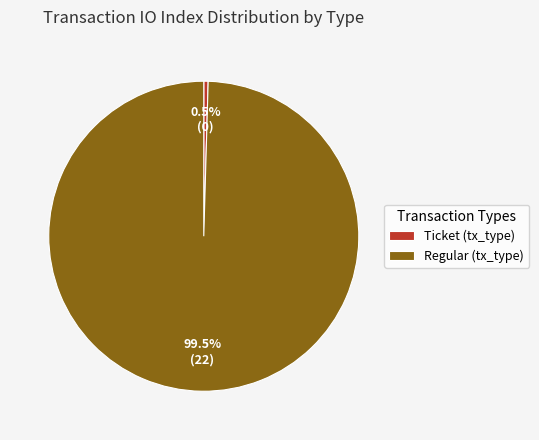

What portion of the pie excludes Ticket (tx_type)?

99.5%